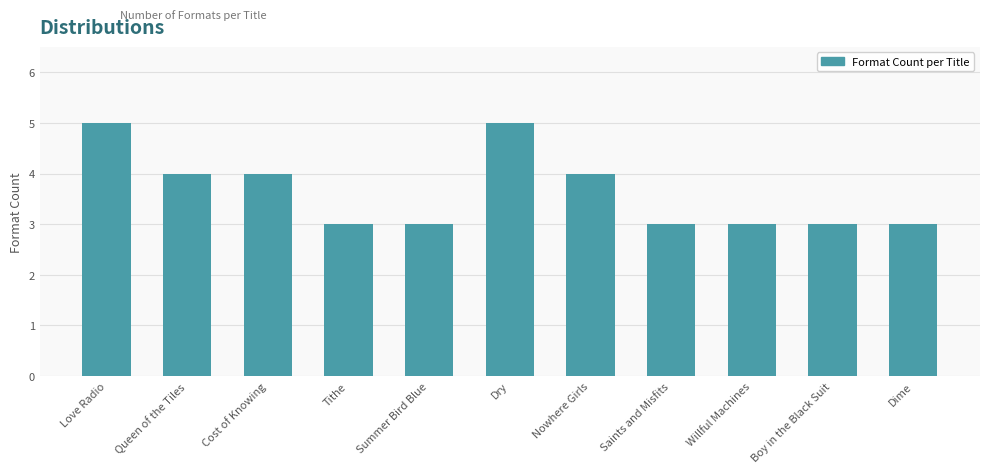

What is the minimum value shown in the chart?

3